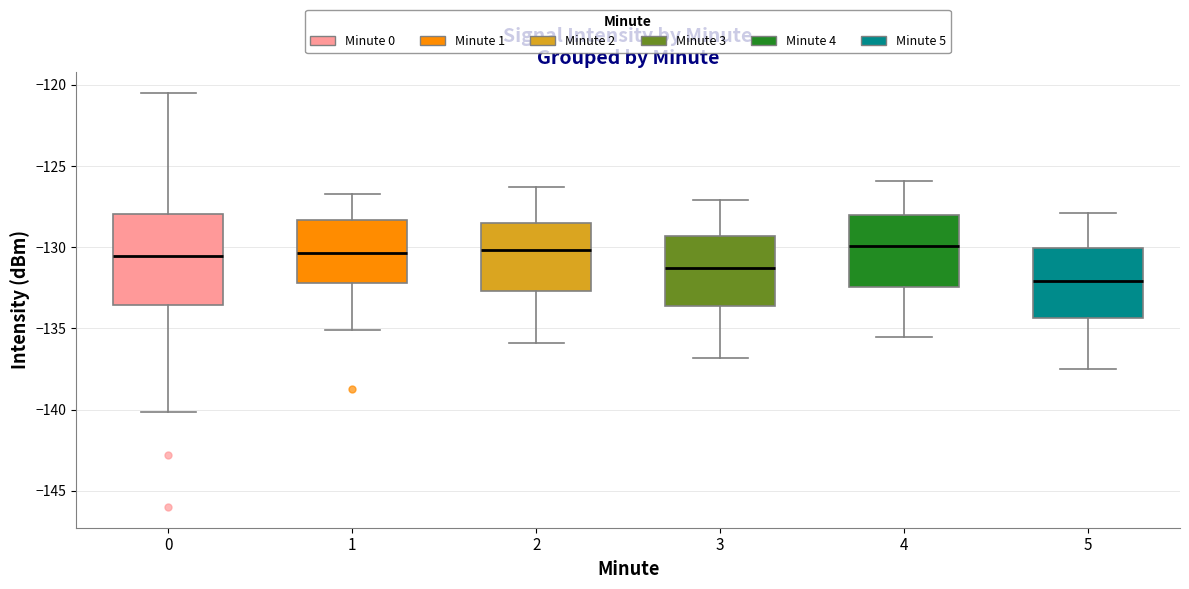

Reading left to right, read every box against the y-axis: the position of its median line, the range the box covers, and the ends of its whiskers. The values are not printed on the chart, so give them approximately, as read against the axis.

0: median -130.5, box -133.5 to -128.0, whiskers -140.0 to -120.5
1: median -130.5, box -132.0 to -128.5, whiskers -135.0 to -126.5
2: median -130.0, box -132.5 to -128.5, whiskers -136.0 to -126.5
3: median -131.5, box -133.5 to -129.5, whiskers -137.0 to -127.0
4: median -130.0, box -132.5 to -128.0, whiskers -135.5 to -126.0
5: median -132.0, box -134.5 to -130.0, whiskers -137.5 to -128.0